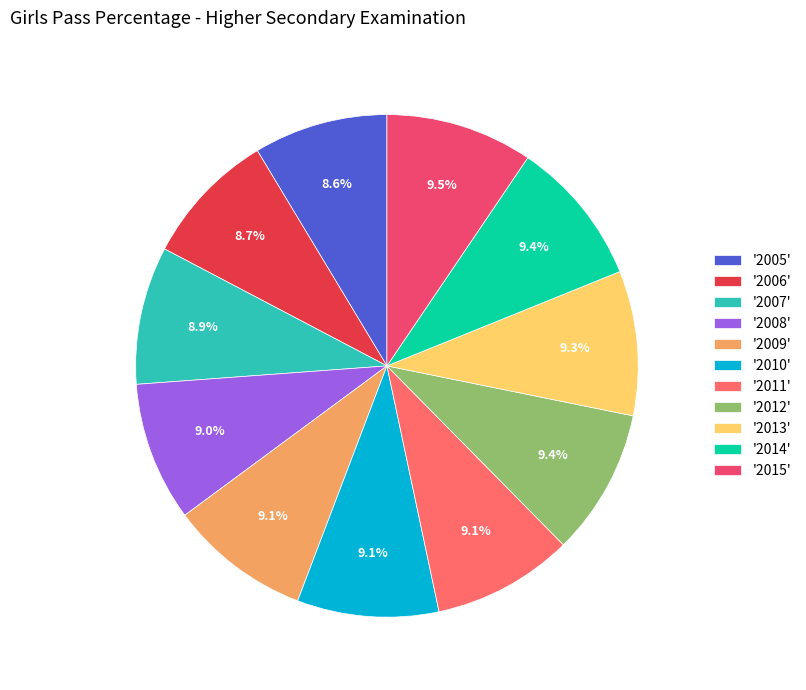

Count the number of slices in the pie.

11